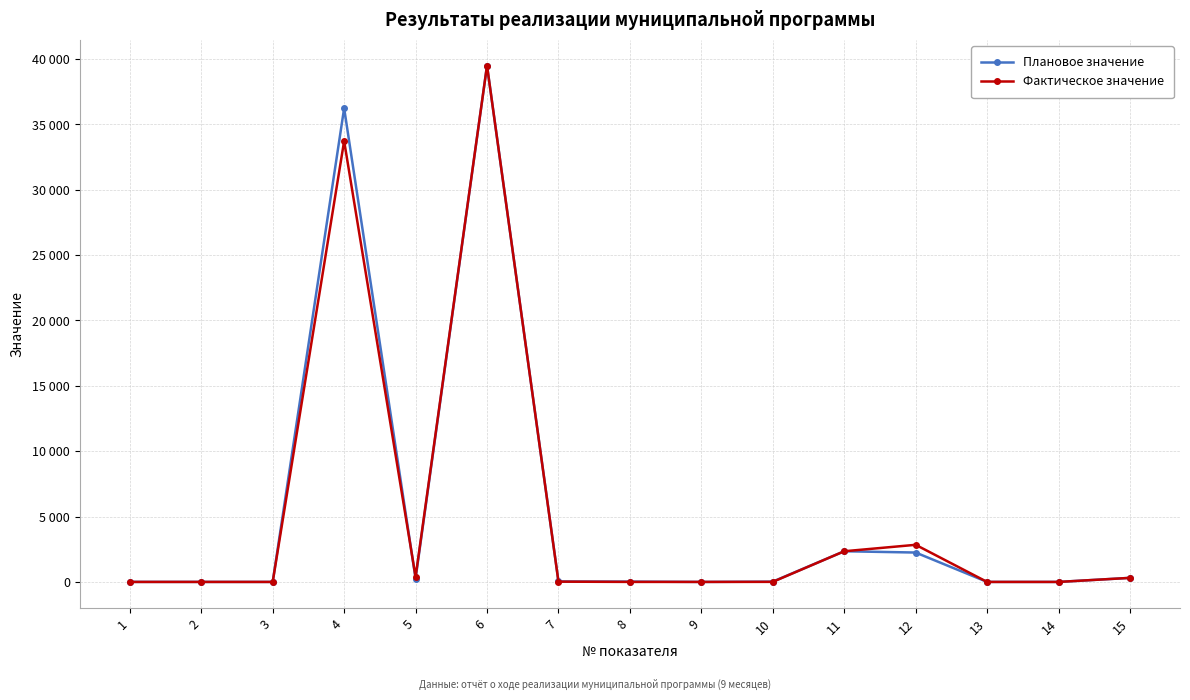

Between which two adjacent categories do Плановое значение and Фактическое значение first intersect?

4 and 5